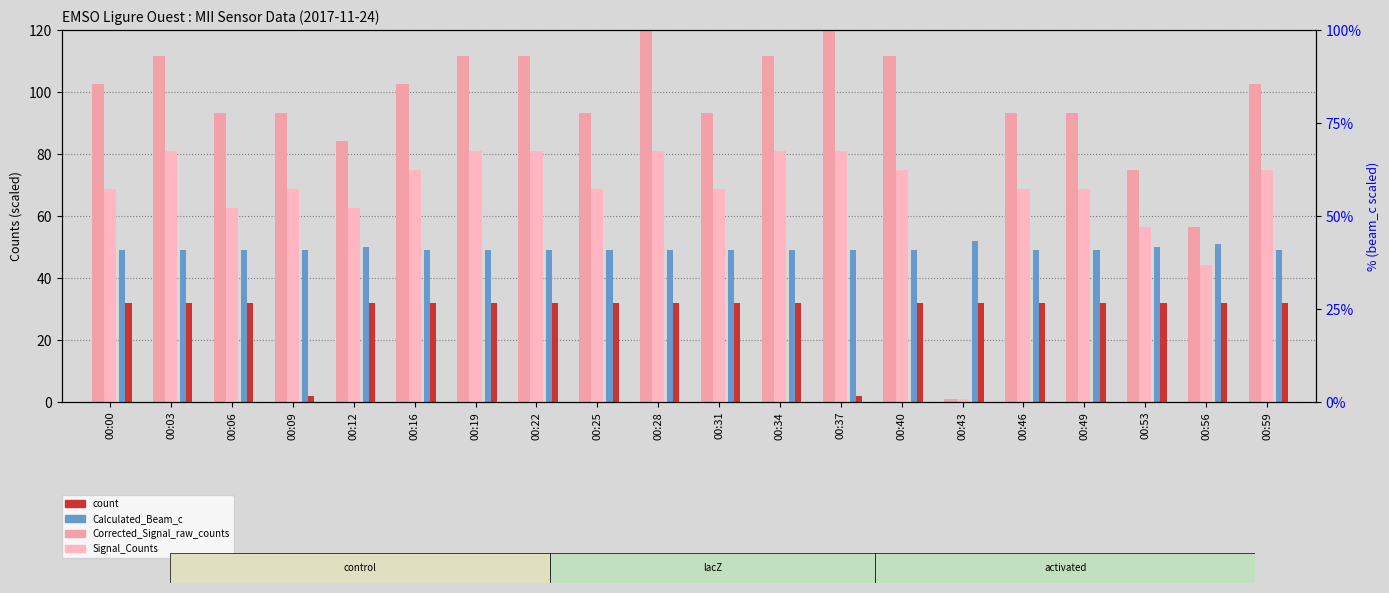

What is the difference between the second highest and minimum values in the Calculated_Beam_c series?

2.0